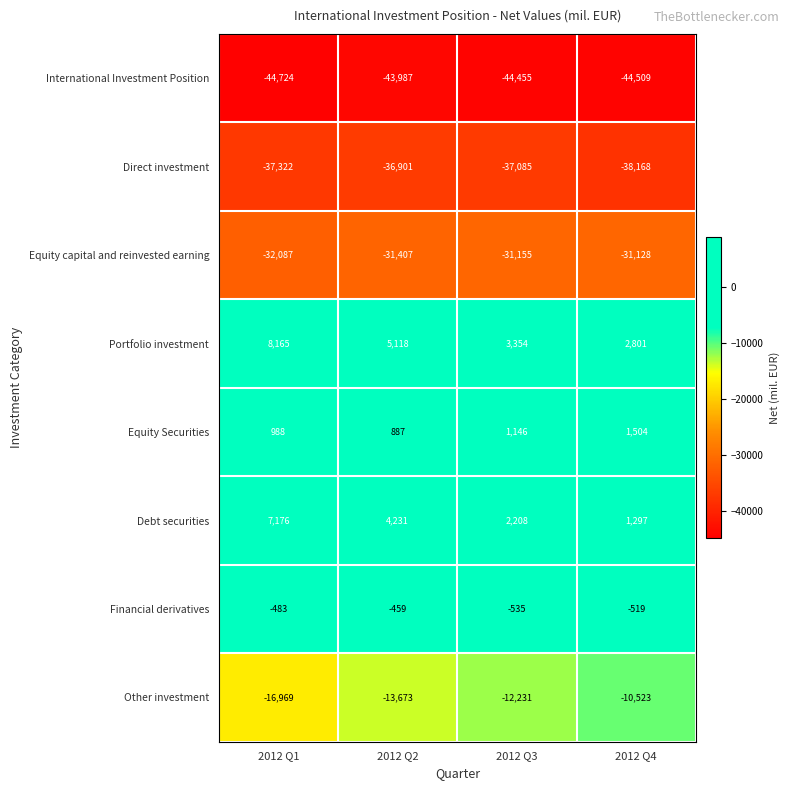

Where does the Direct investment series first go above -37085?

2012 Q2